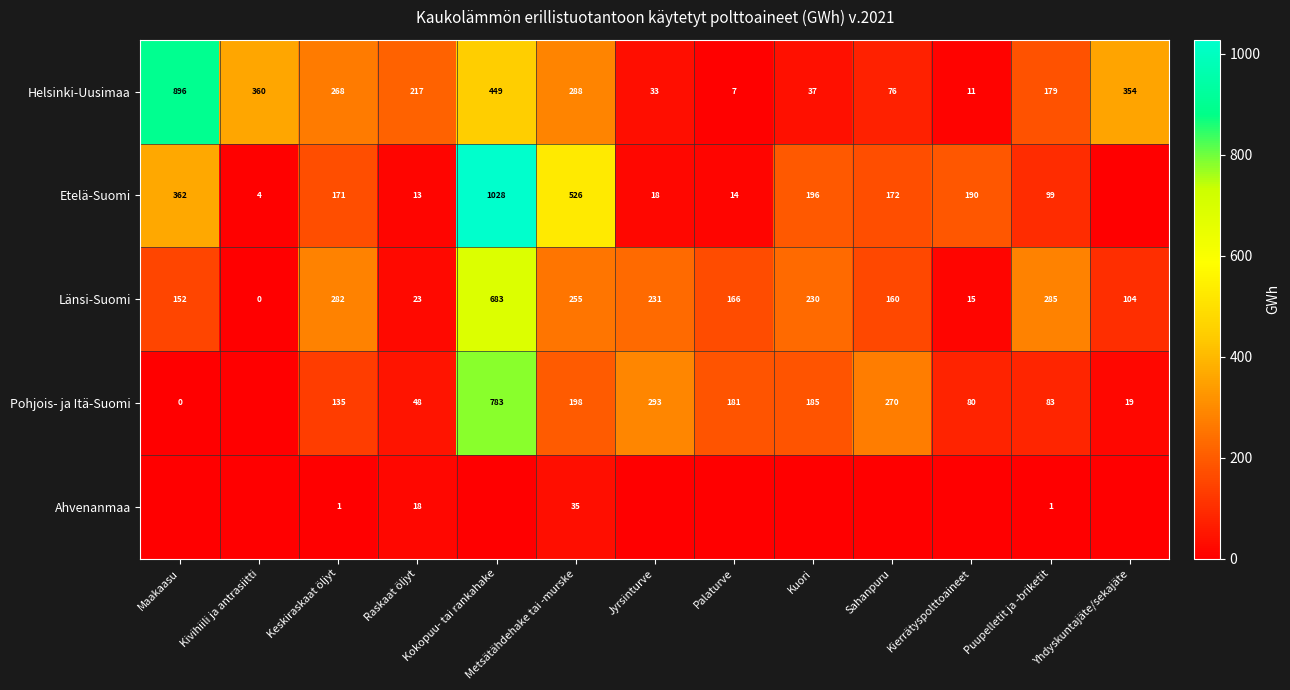

What is the total value across all series at Palaturve?

367.2